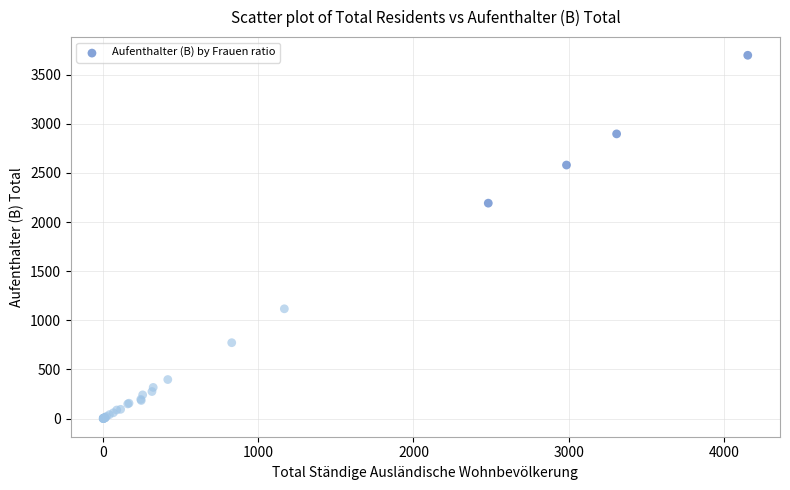

What Y value in the scatter plot is closest to 1848?

2192